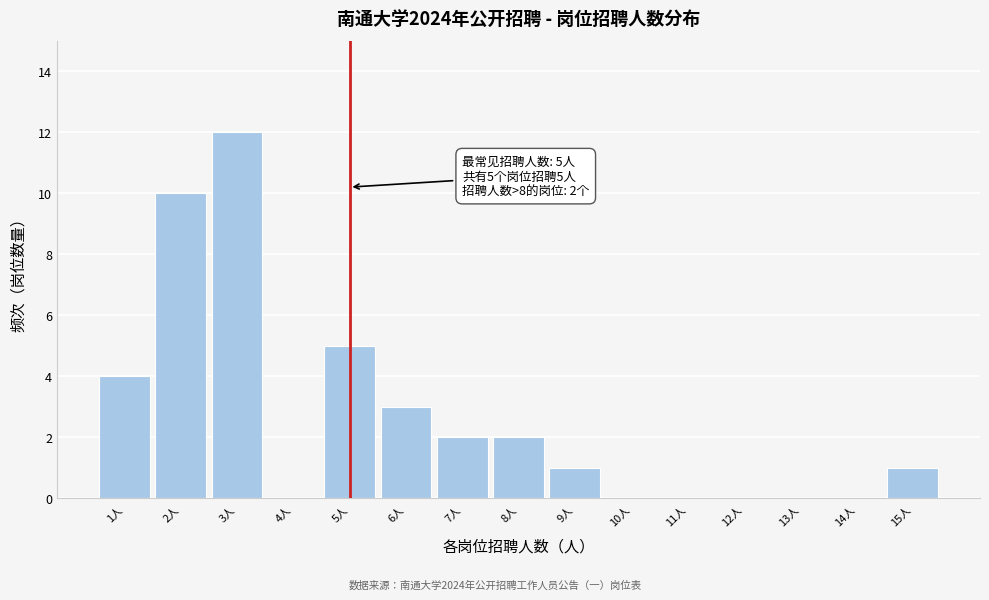

Reading left to right, what are all the values shown in this chart?

1人=4	2人=10	3人=12	4人=0	5人=5	6人=3	7人=2	8人=2	9人=1	10人=0	11人=0	12人=0	13人=0	14人=0	15人=1